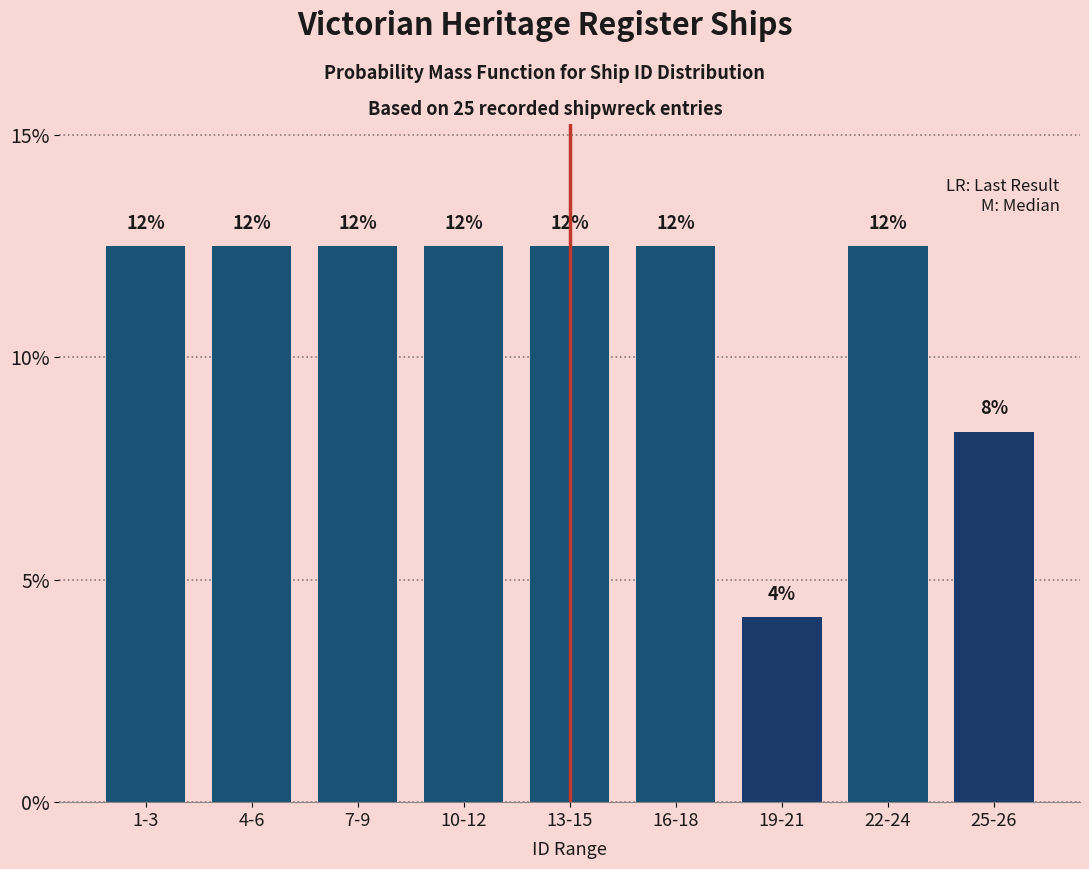

How many bars are there in total?

9